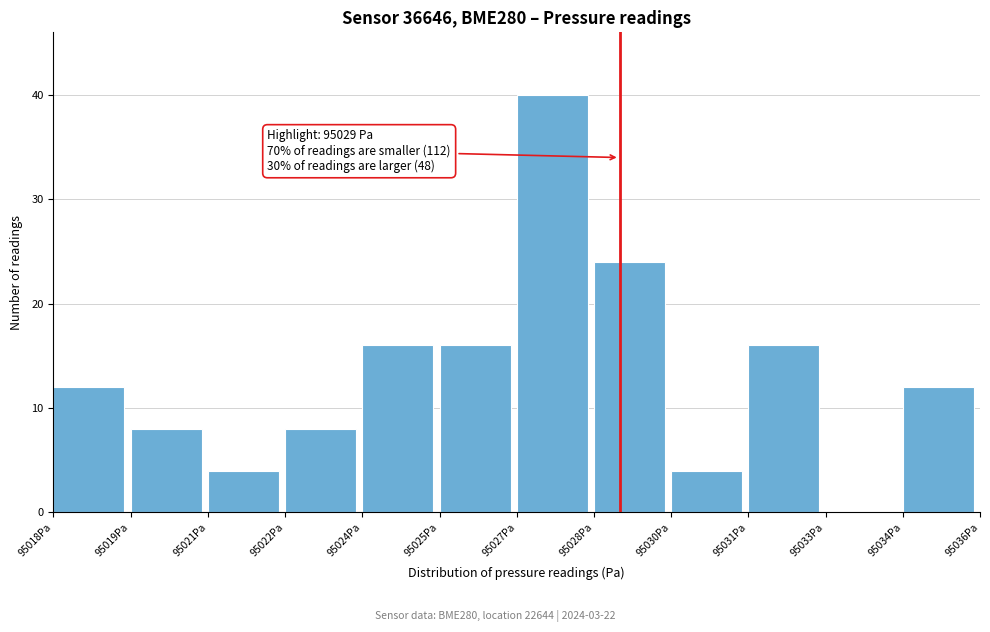

Reading left to right, list all the values displayed in this chart.

95018Pa=12	95019Pa=8	95021Pa=4	95022Pa=8	95024Pa=16	95025Pa=16	95027Pa=40	95028Pa=24	95030Pa=4	95031Pa=16	95033Pa=0	95034Pa=12